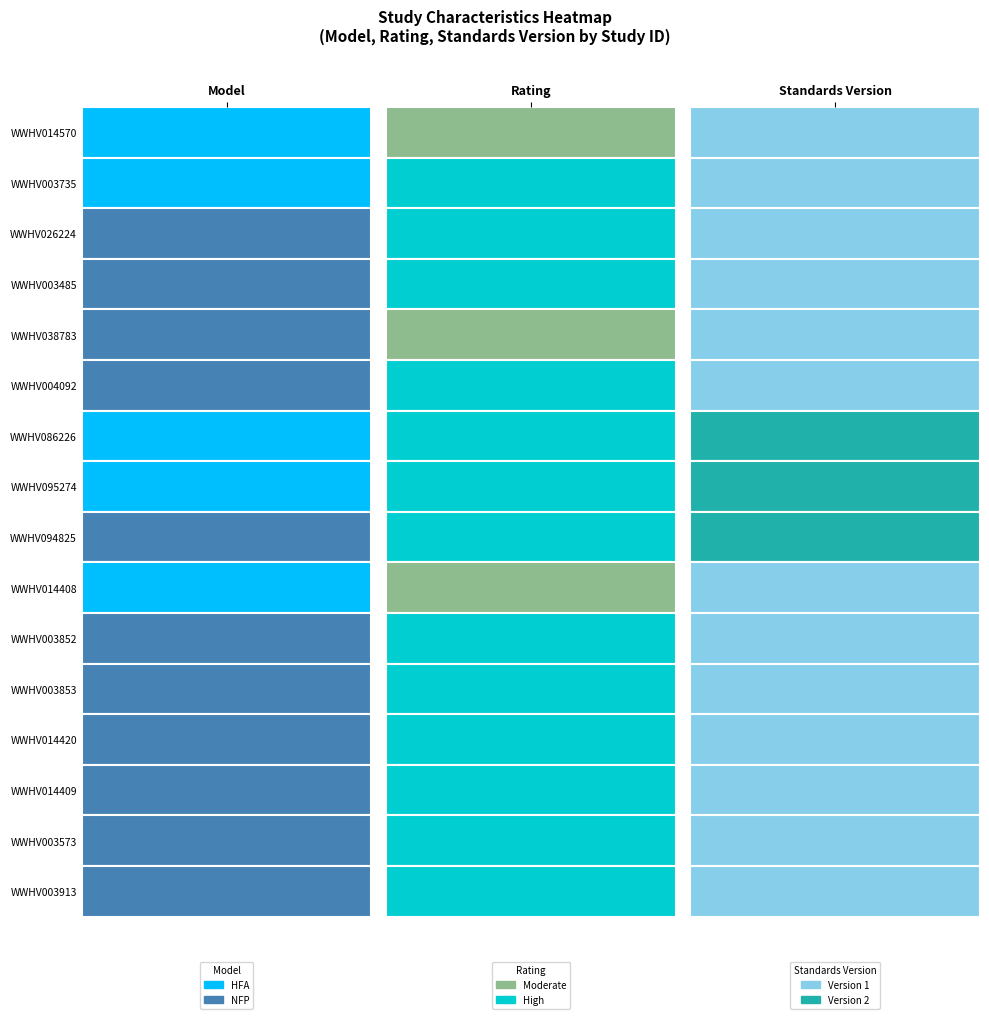

What is the difference between the second highest and minimum values?

1